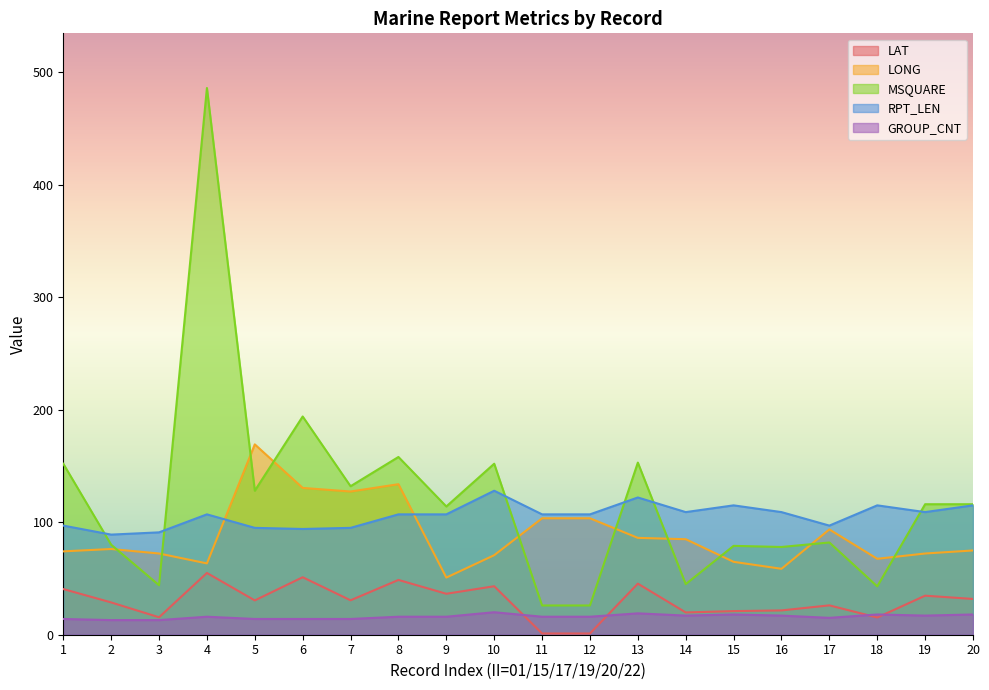

What is the difference between the LAT values at 17 and 16?

4.5